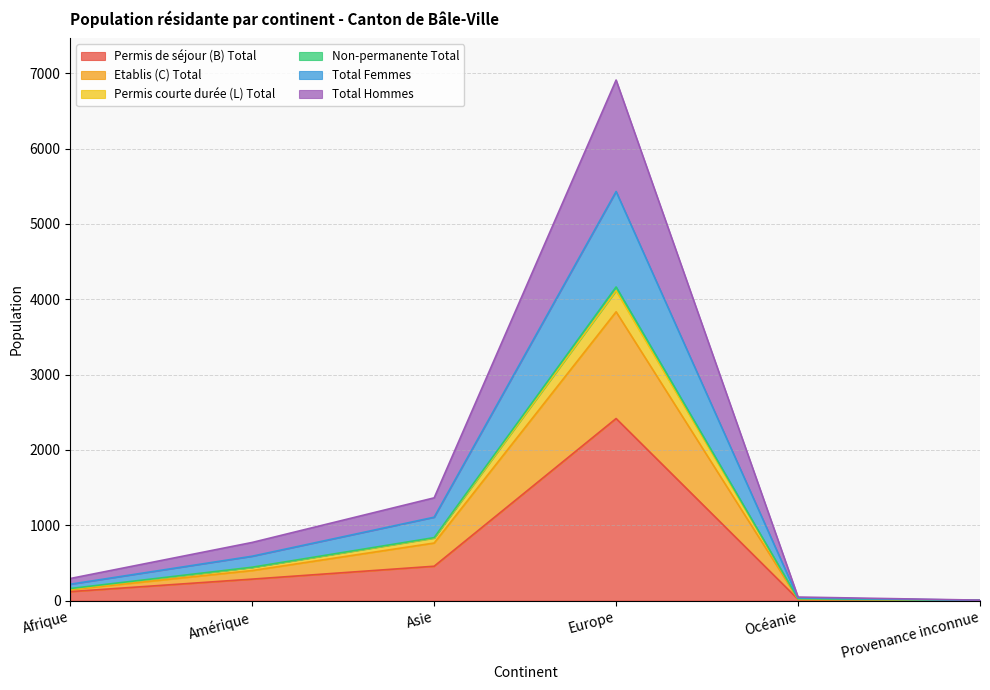

What is the label of the 4th point from the left?

Europe